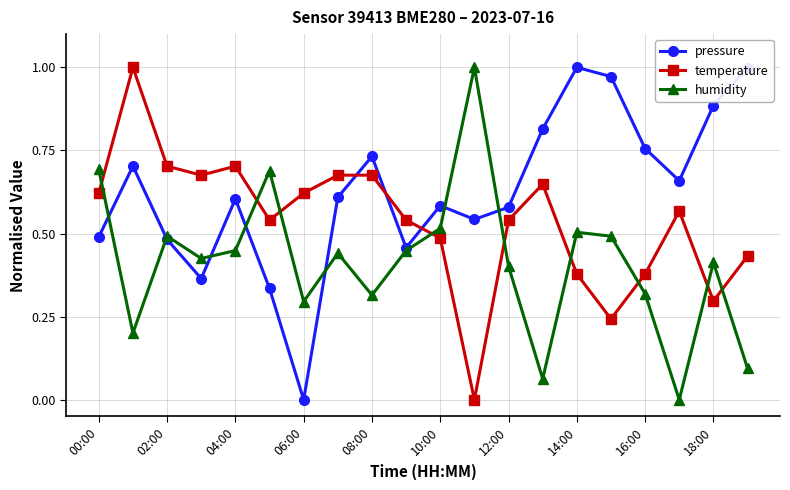

List the series in order of their overall mean, highest first.

pressure, temperature, humidity